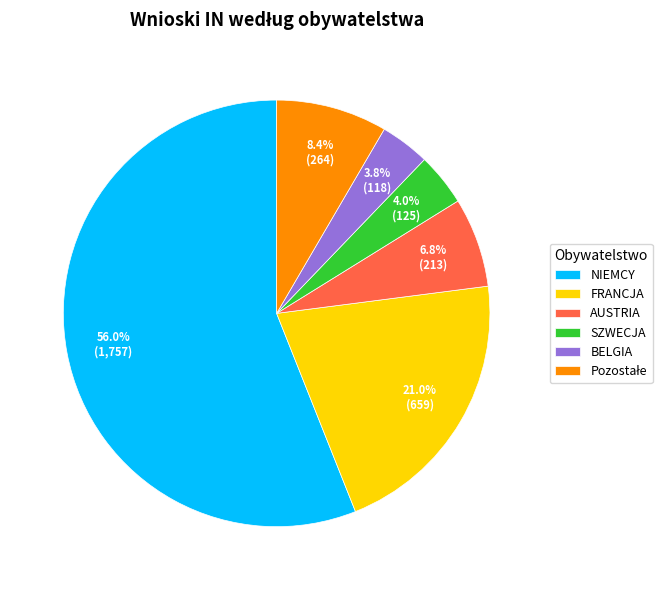

Is the sum of FRANCJA and BELGIA greater than half?

No